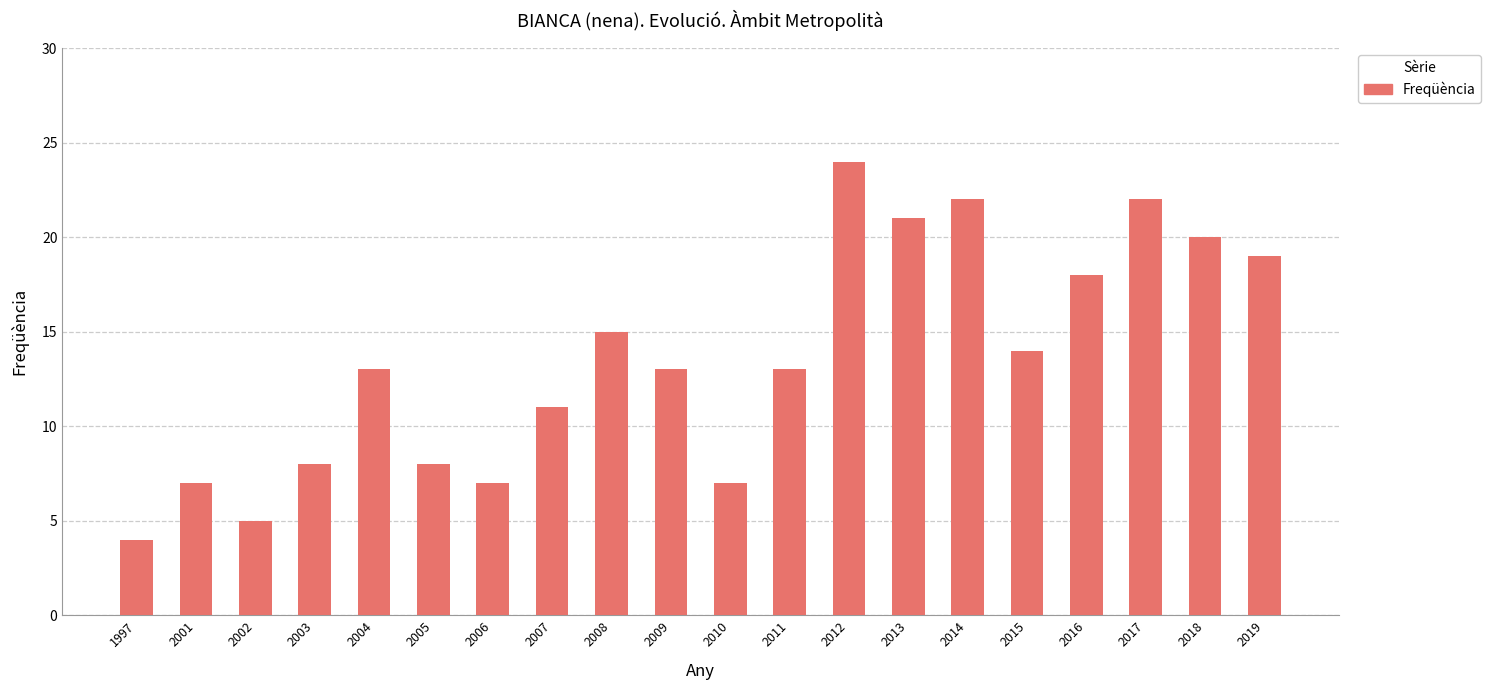

What is the maximum value shown in the chart?

24